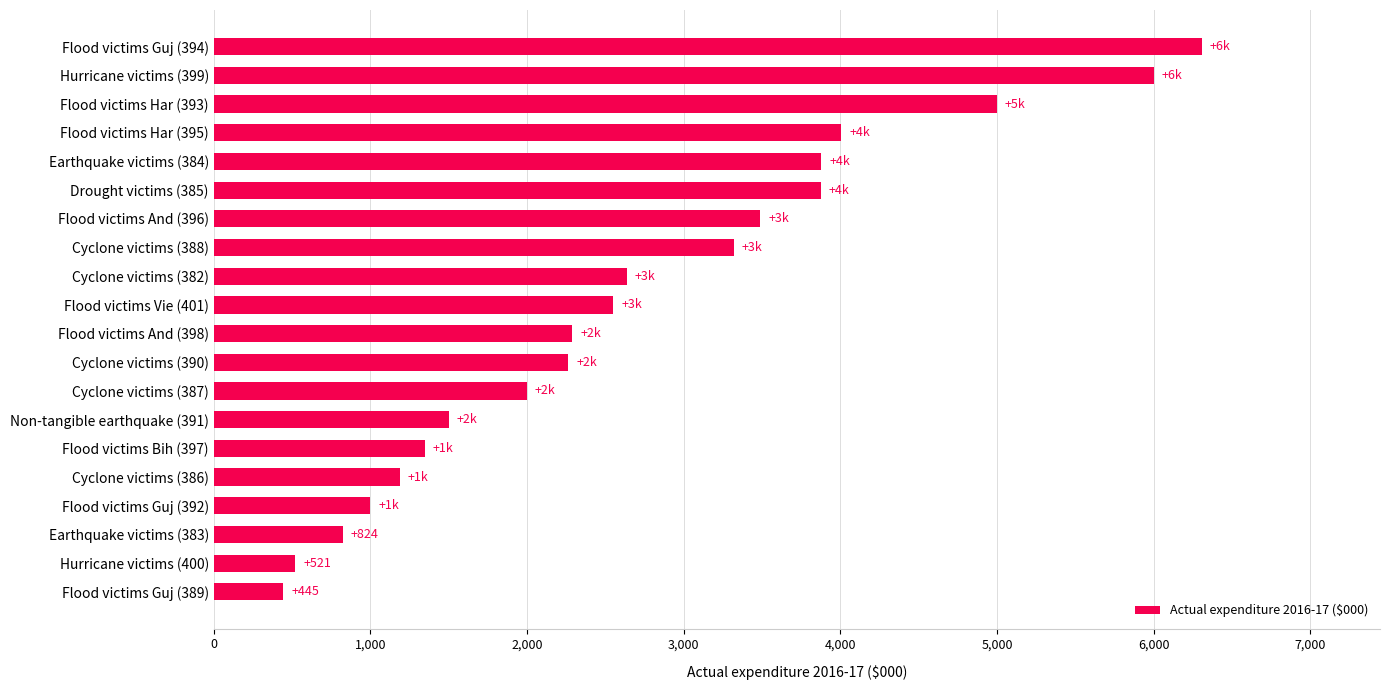

The value at Hurricane victims (399) is 1398. True or false?

False